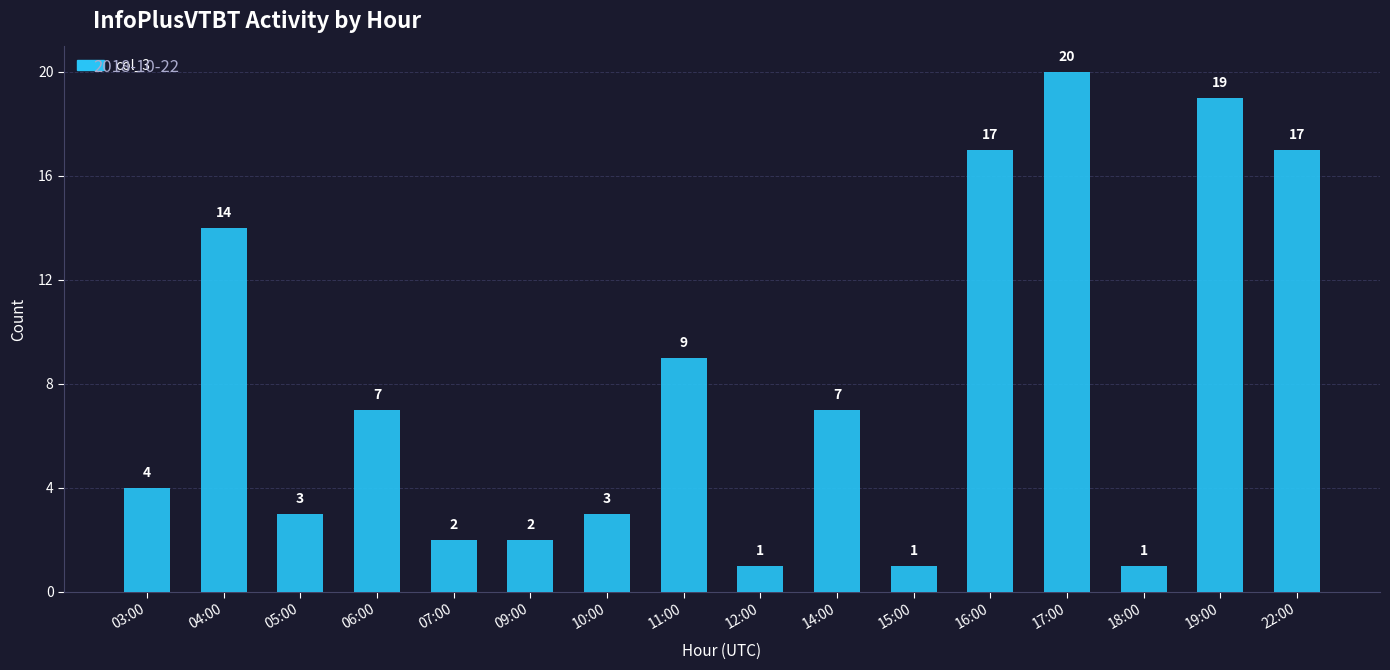

What is the change in value from 03:00 to 05:00?

-1